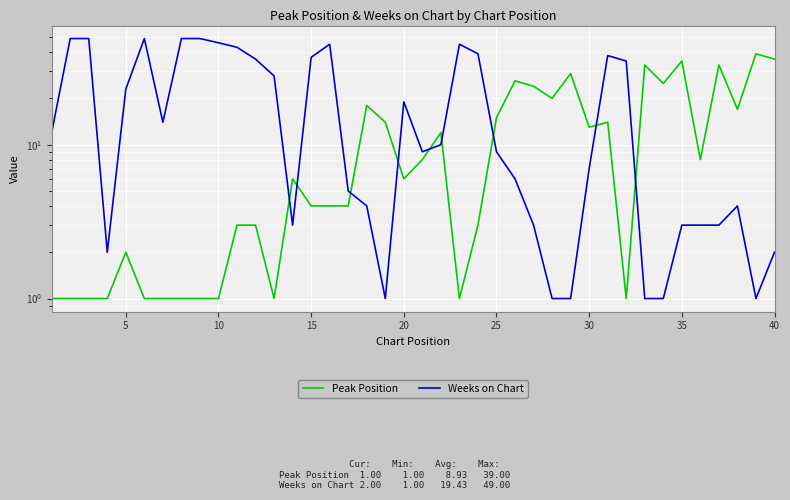

The Weeks on Chart series shows 52 at 11. True or false?

False